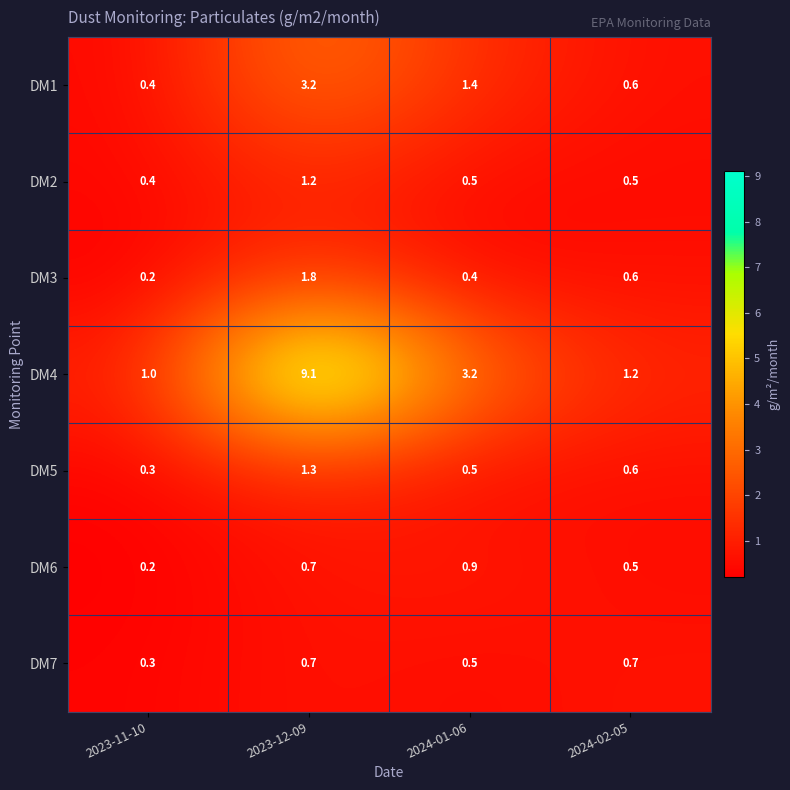

List the series in order of their peak value, highest first.

DM4, DM1, DM3, DM5, DM2, DM6, DM7